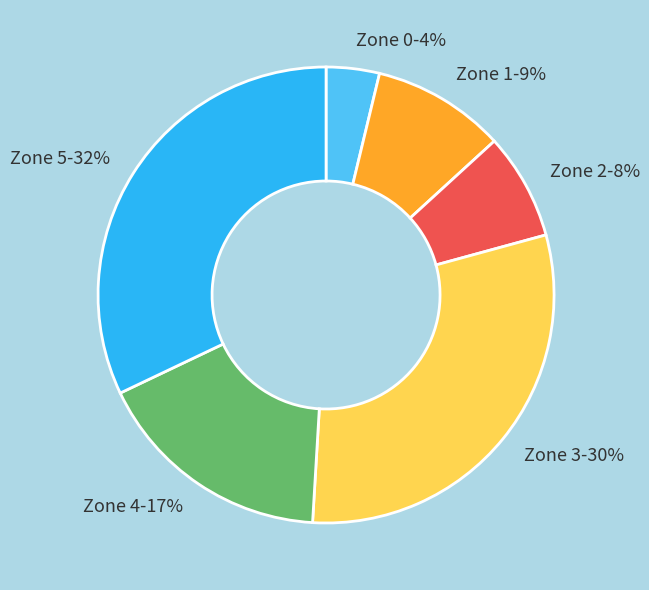

Does any single category account for the majority?

No